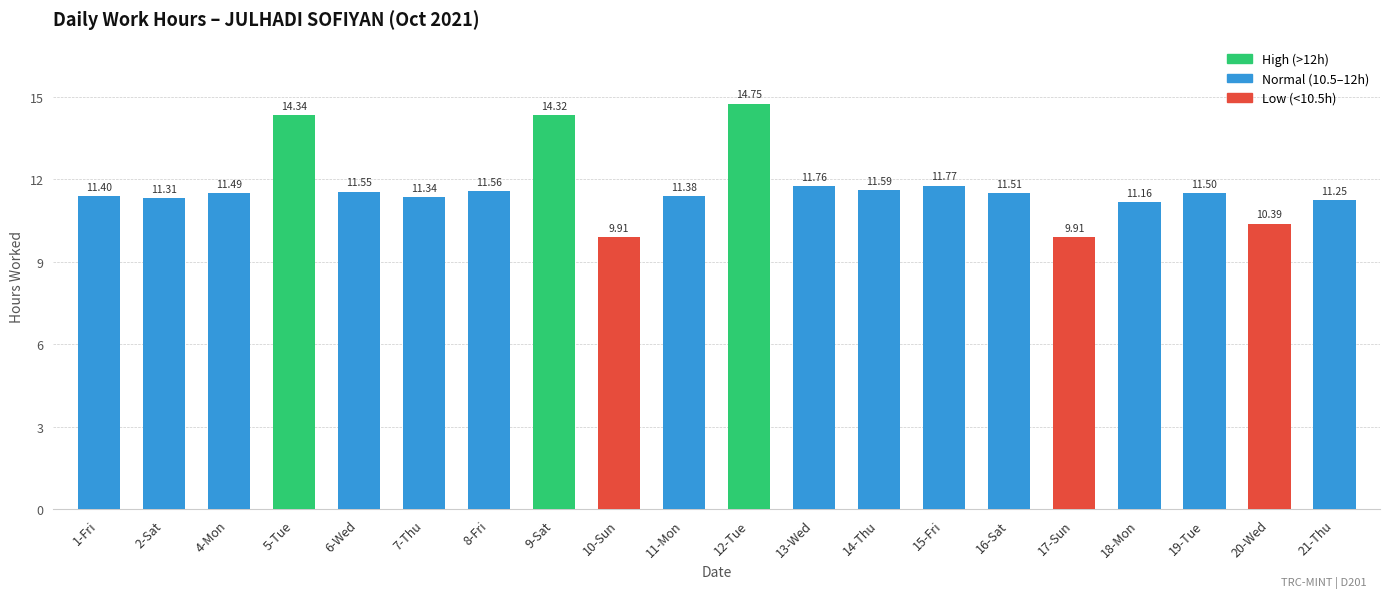

What is the change in value from 7-Thu to 17-Sun?

-1.4